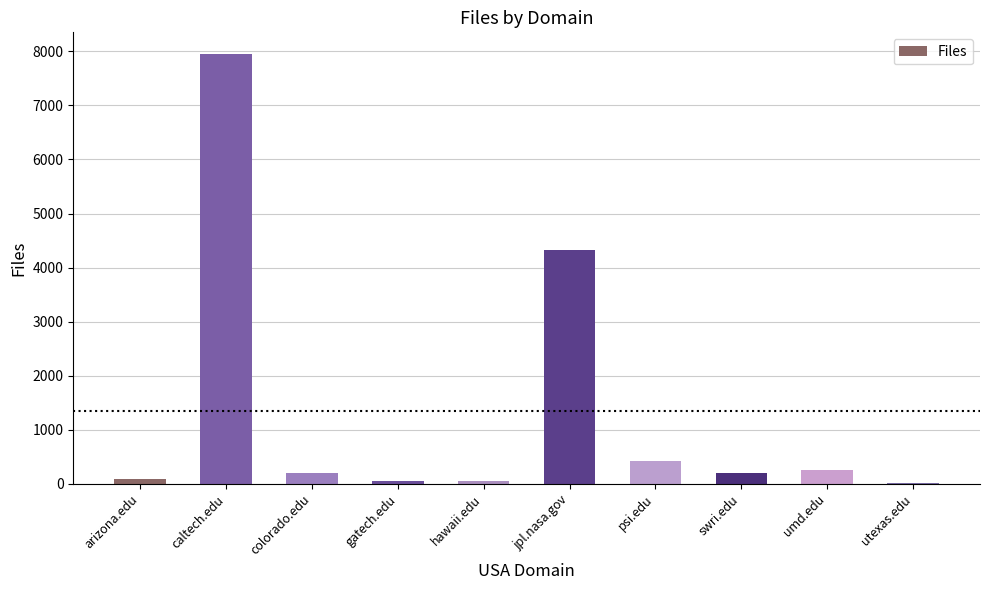

What is the maximum value shown in the chart?

7955